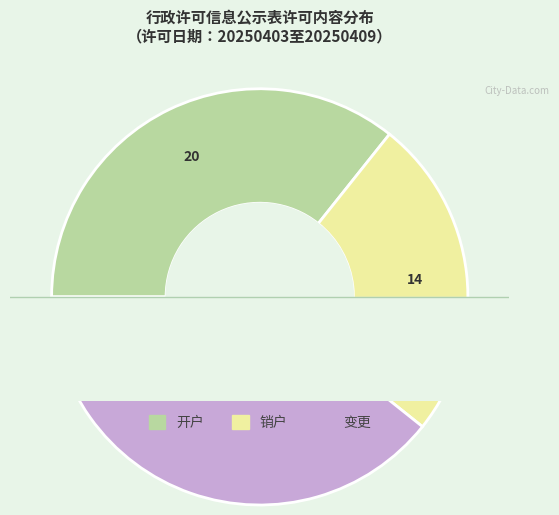

Which slice is the largest?

变更